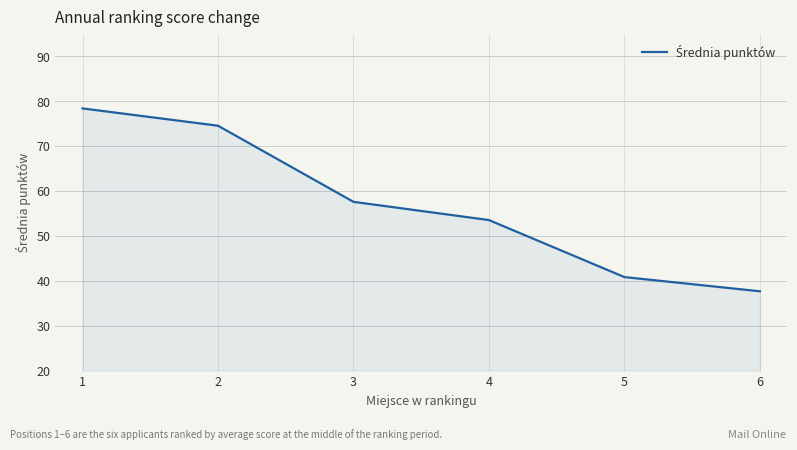

What is the sum of all values?

342.4